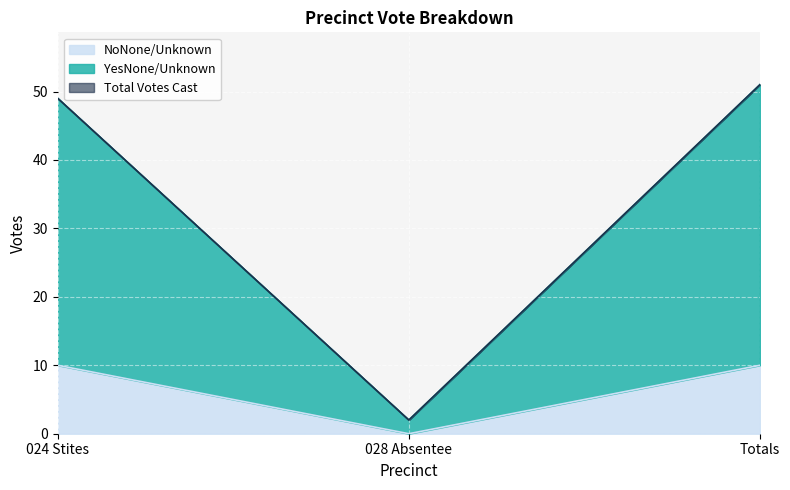

Reading right to left, transcribe all the data shown in this chart.

YesNone/Unknown: 51	2	49
NoNone/Unknown: 10	0	10
Total Votes Cast: 51	2	49